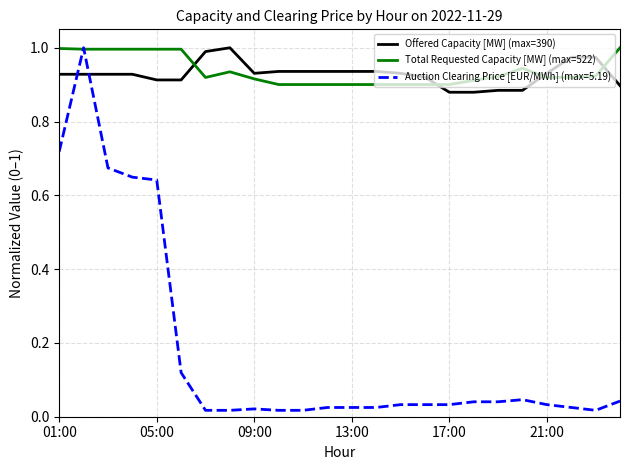

After their last crossing, which series has the higher values: Offered Capacity [MW] (max=390) or Auction Clearing Price [EUR/MWh] (max=5.19)?

Offered Capacity [MW] (max=390)